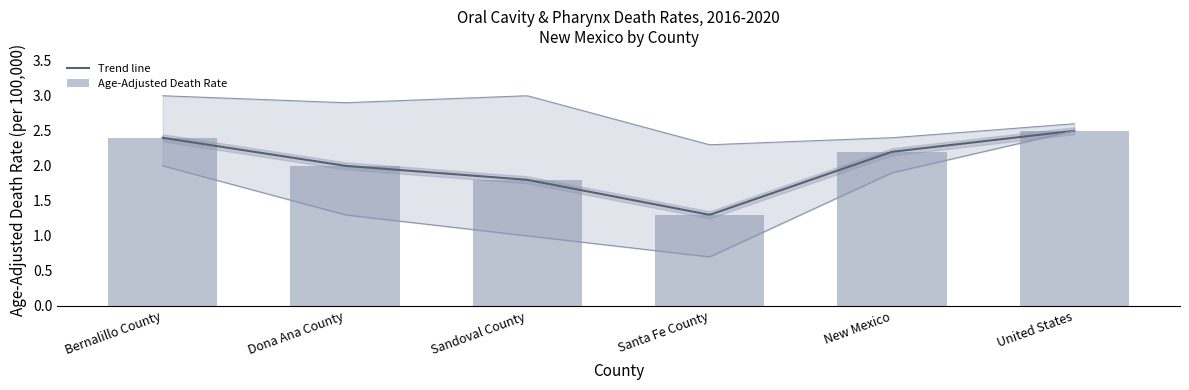

What is the smallest value displayed?

1.3